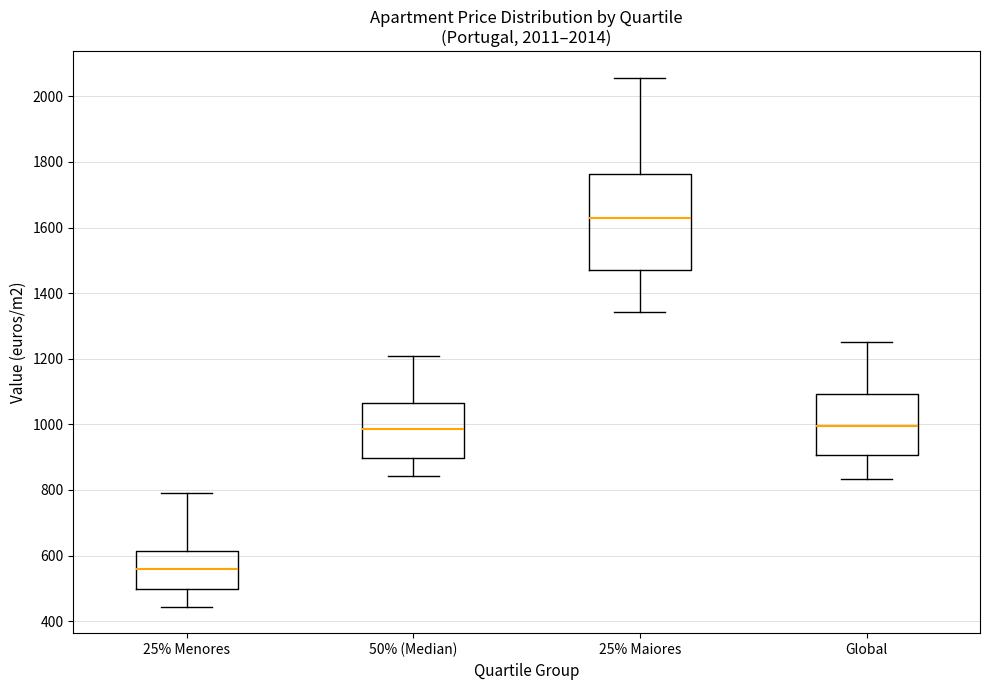

Which box has the lowest median line?

25% Menores